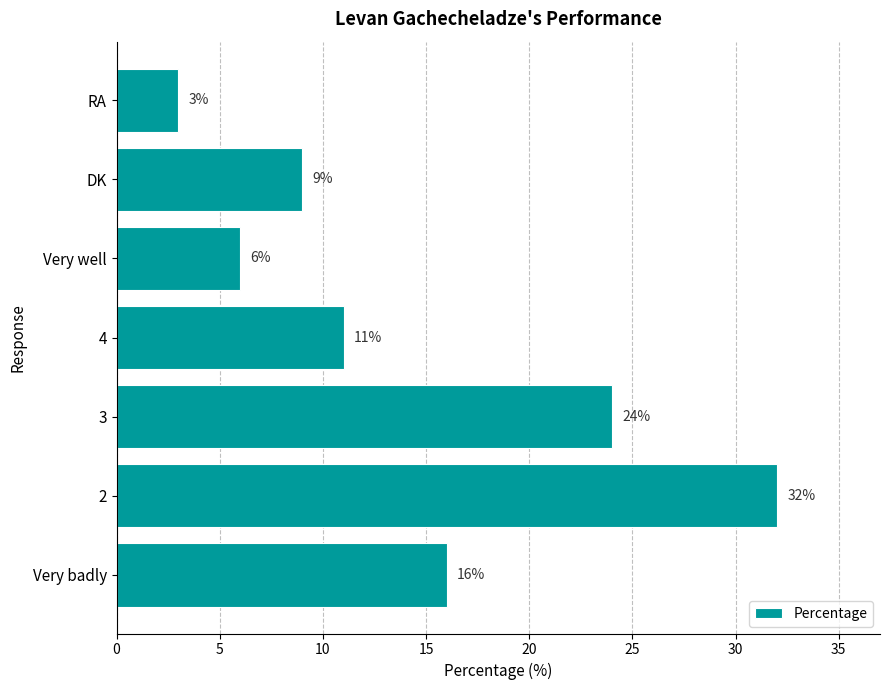

What is the average value?

14